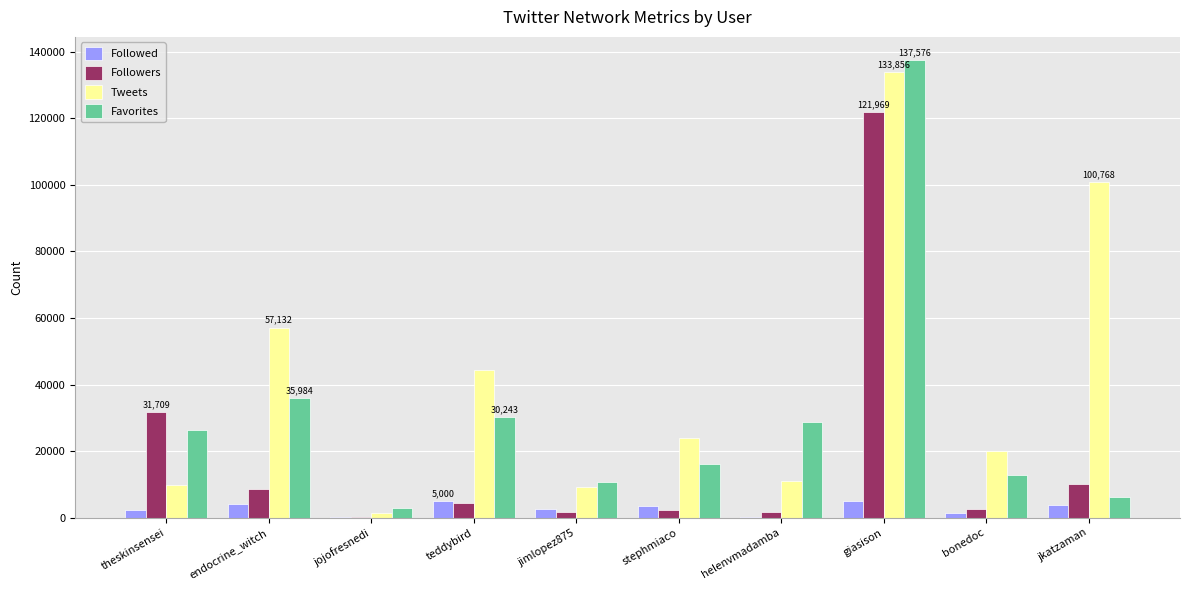

Is it true that Tweets equals 100768 at jkatzaman?

True